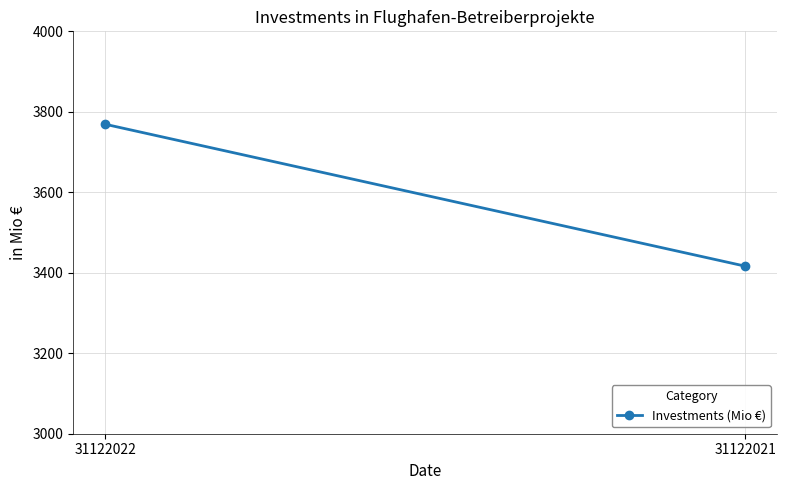

Between 31122021 and 31122022, which is larger?

31122022